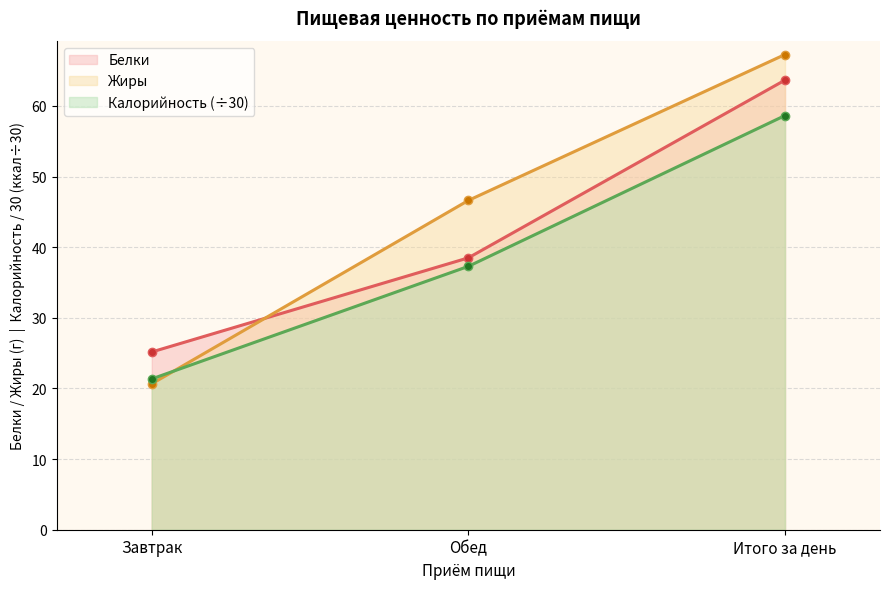

Does the chart display data point markers on the line(s)?

Yes